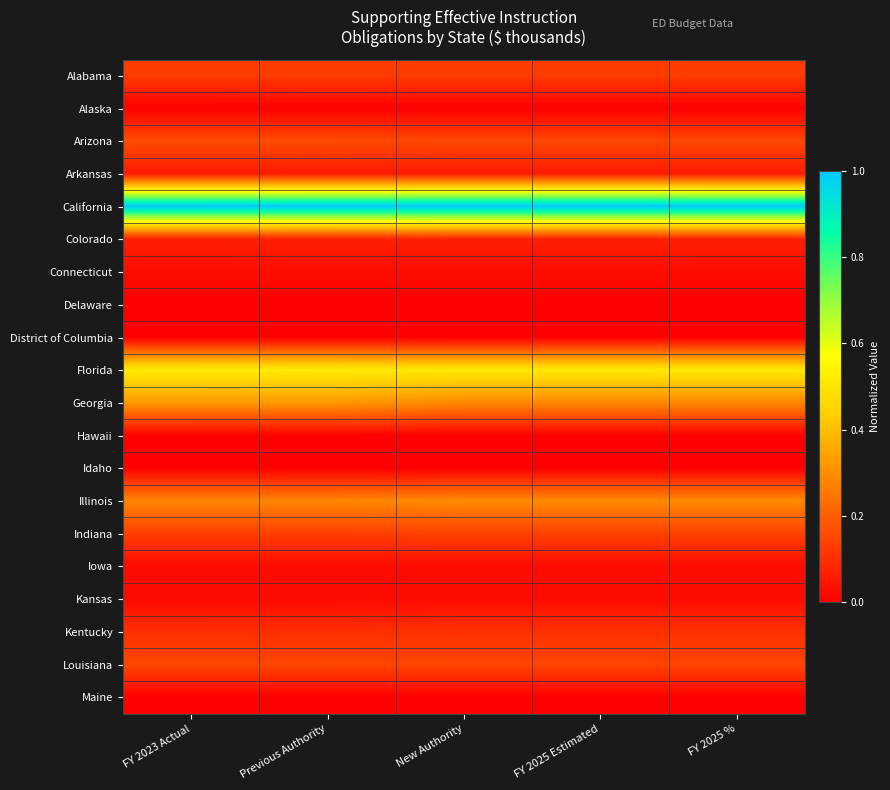

Which category has the highest value across all series?

FY 2023 Actual